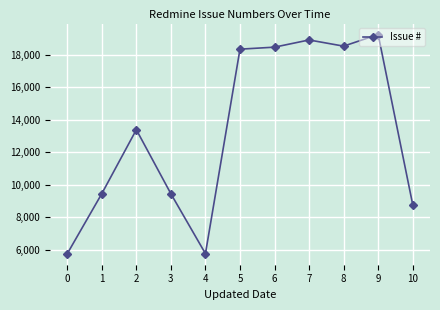

What is the change in value from 1 to 10?

-678